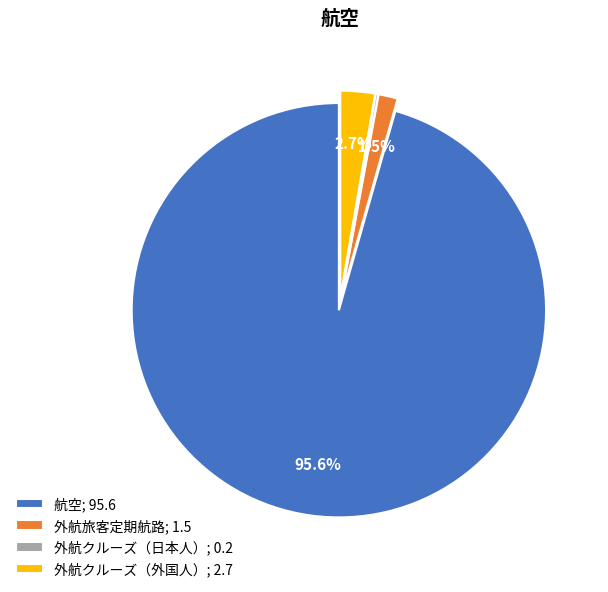

Does 航空 account for over 50% of the chart?

Yes